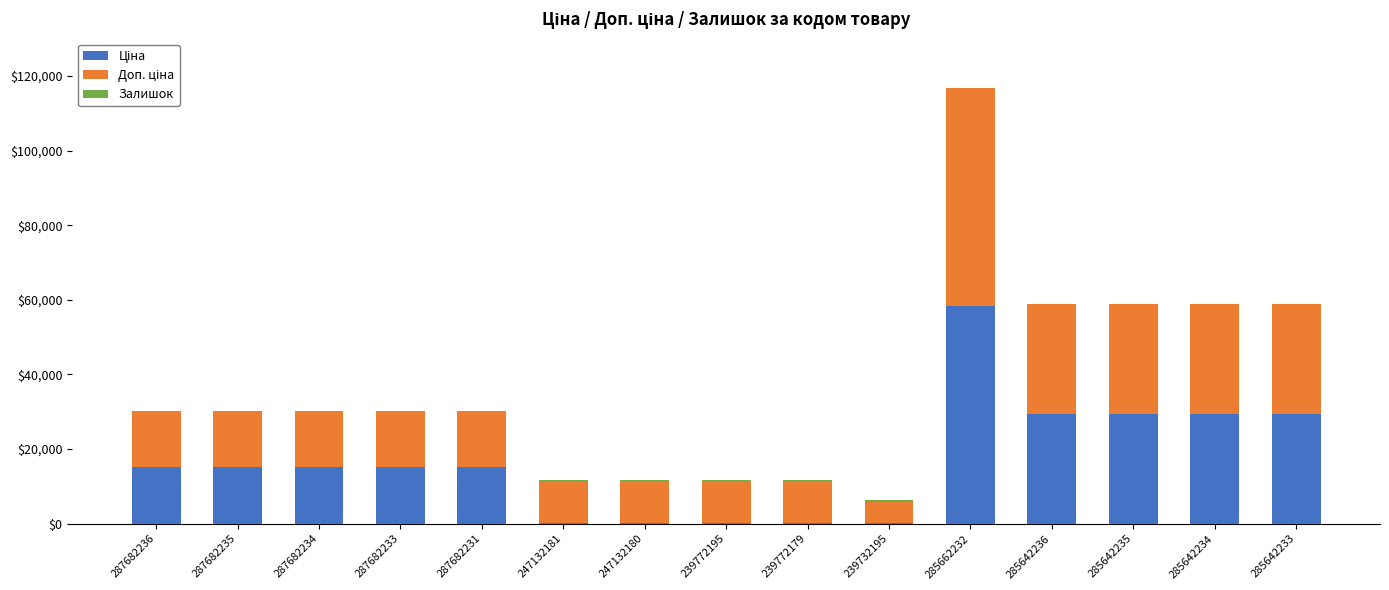

At which category is the sum across all series the highest?

285662232